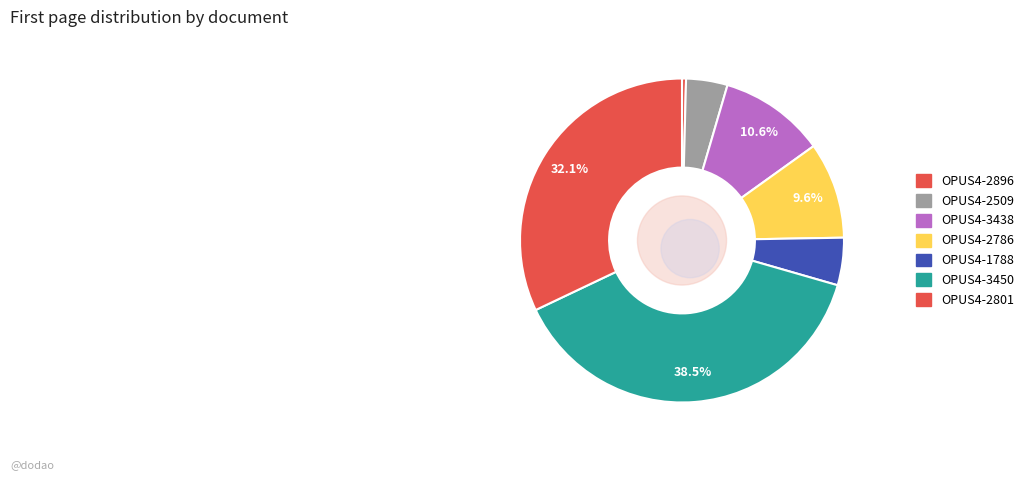

To the nearest percent, what is the average slice percentage?

14%